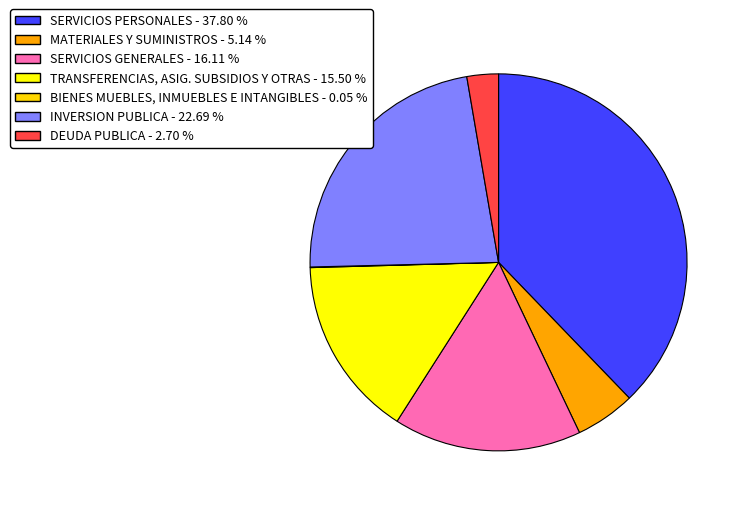

Is the sum of SERVICIOS PERSONALES - 37.80 % and SERVICIOS GENERALES - 16.11 % greater than half?

Yes